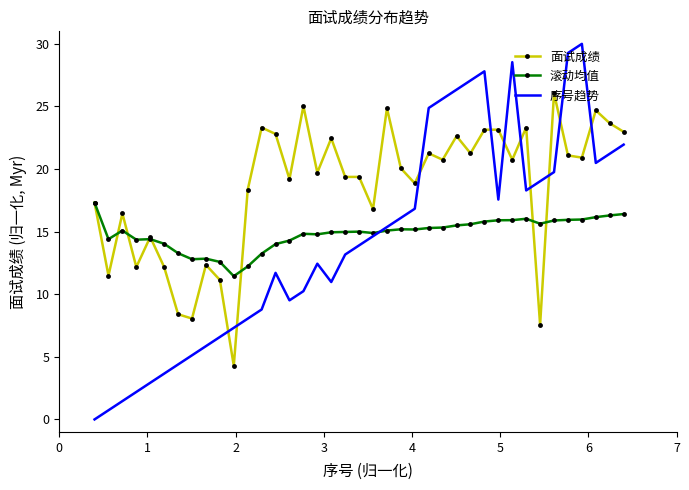

What are all the series names shown in the legend?

面试成绩, 滚动均值, 序号趋势